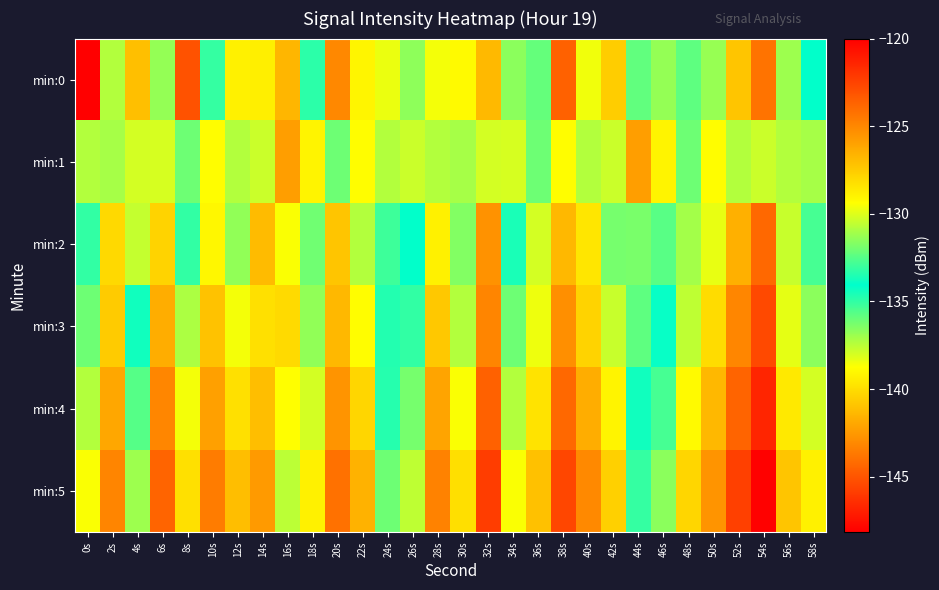

Between 14s and 22s, which series saw the biggest shift?

min:2